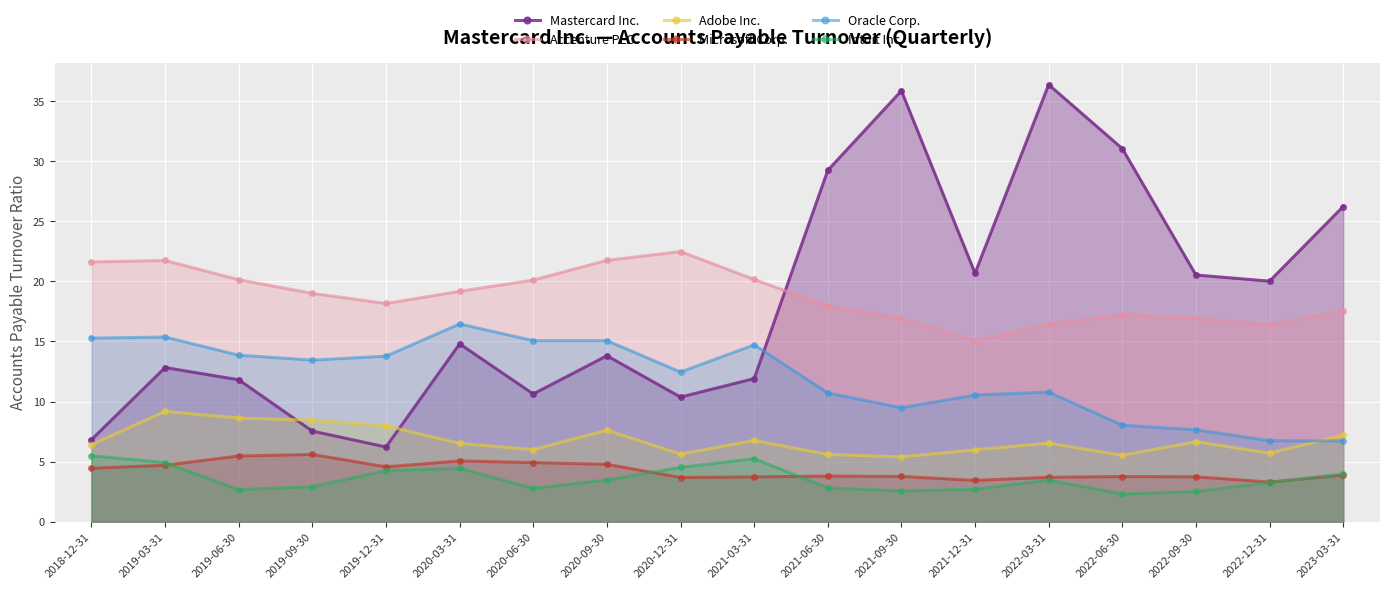

What are all the series names shown in the legend?

Mastercard Inc., Accenture PLC, Adobe Inc., Microsoft Corp., Oracle Corp., Intuit Inc.